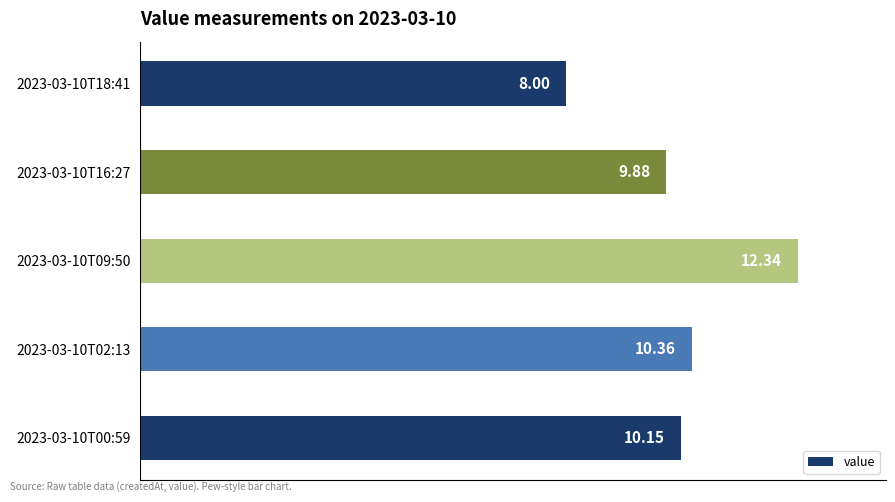

What is the average value?

10.1